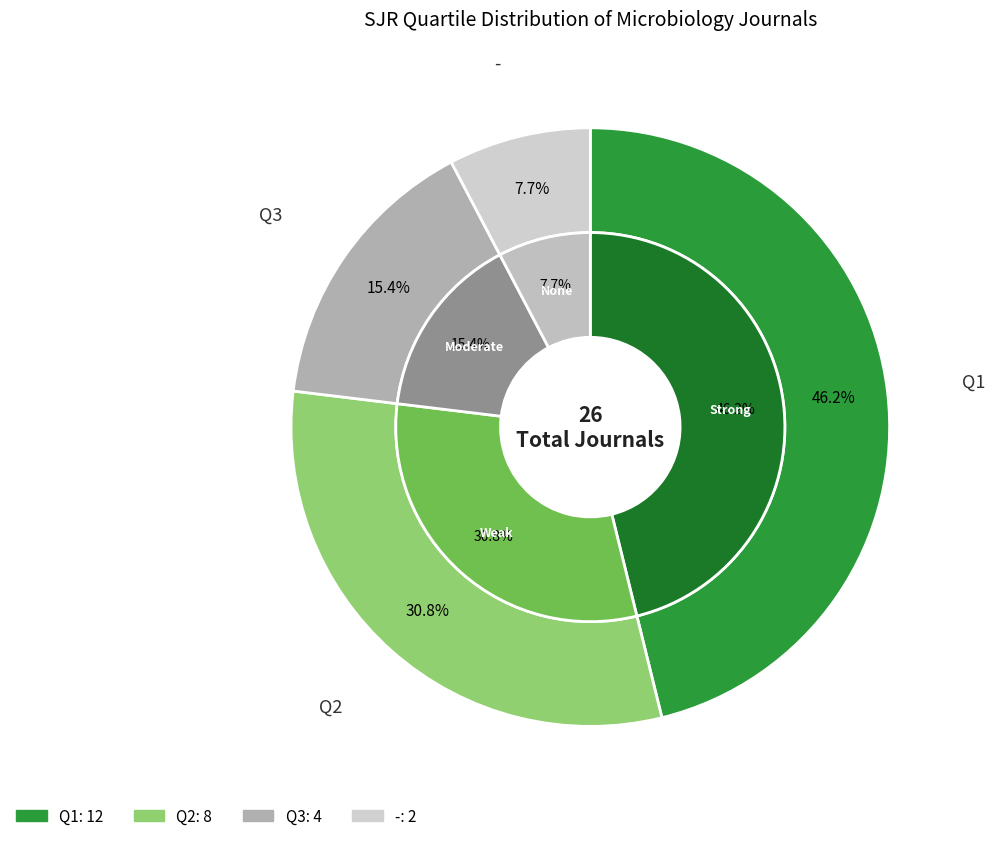

Combined, do - and Q2 account for over 50%?

No